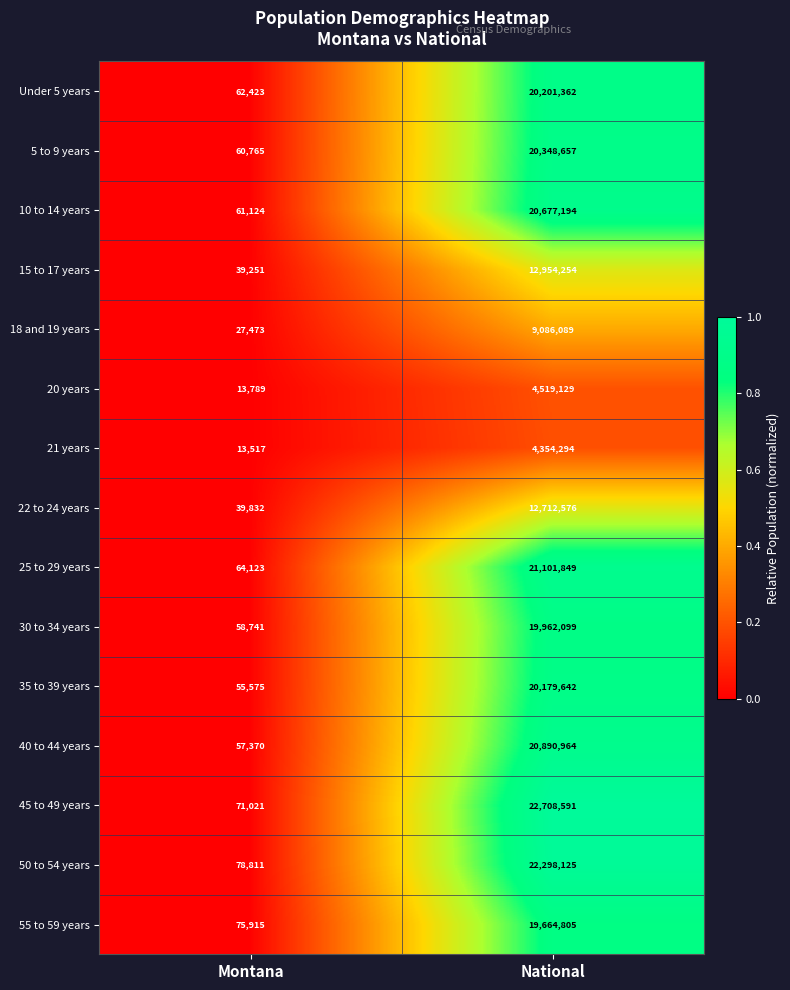

The value of 22 to 24 years at Montana is 11266. True or false?

False